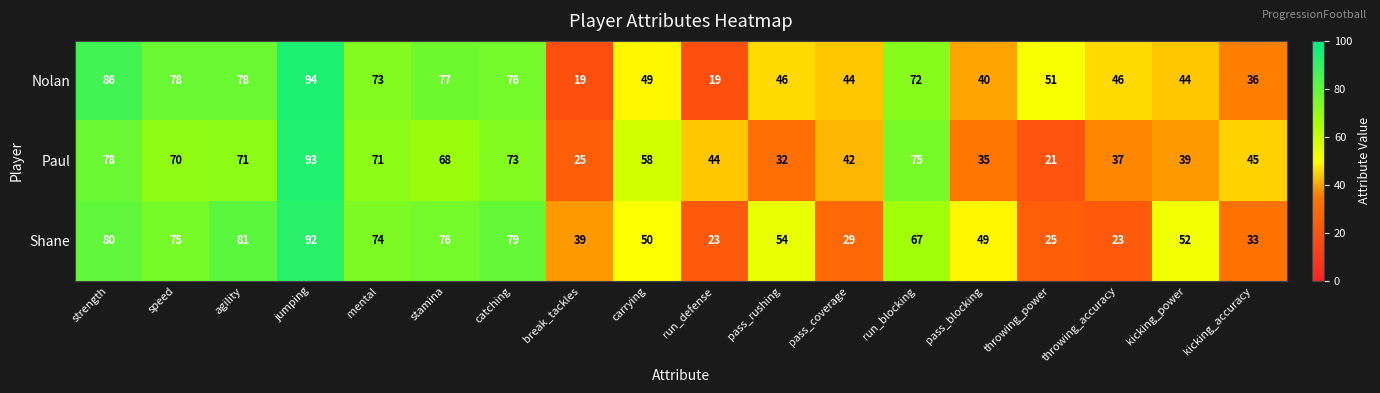

True or false: Paul has a value of 32 at pass_rushing.

True